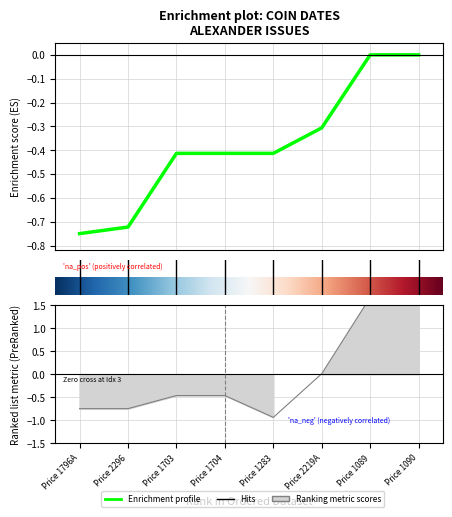

List the labels in order of value, largest first.

6, 7, 5, 2, 3, 4, 1, 0